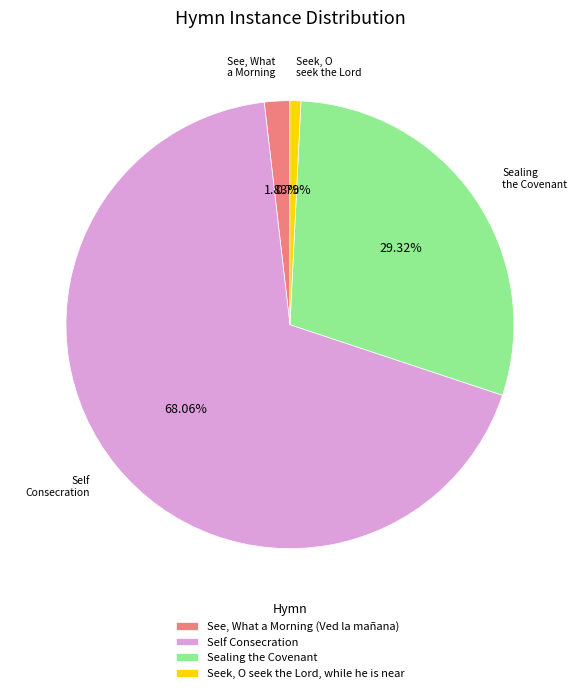

What percentage is the Sealing the Covenant slice, to the nearest percent?

29%